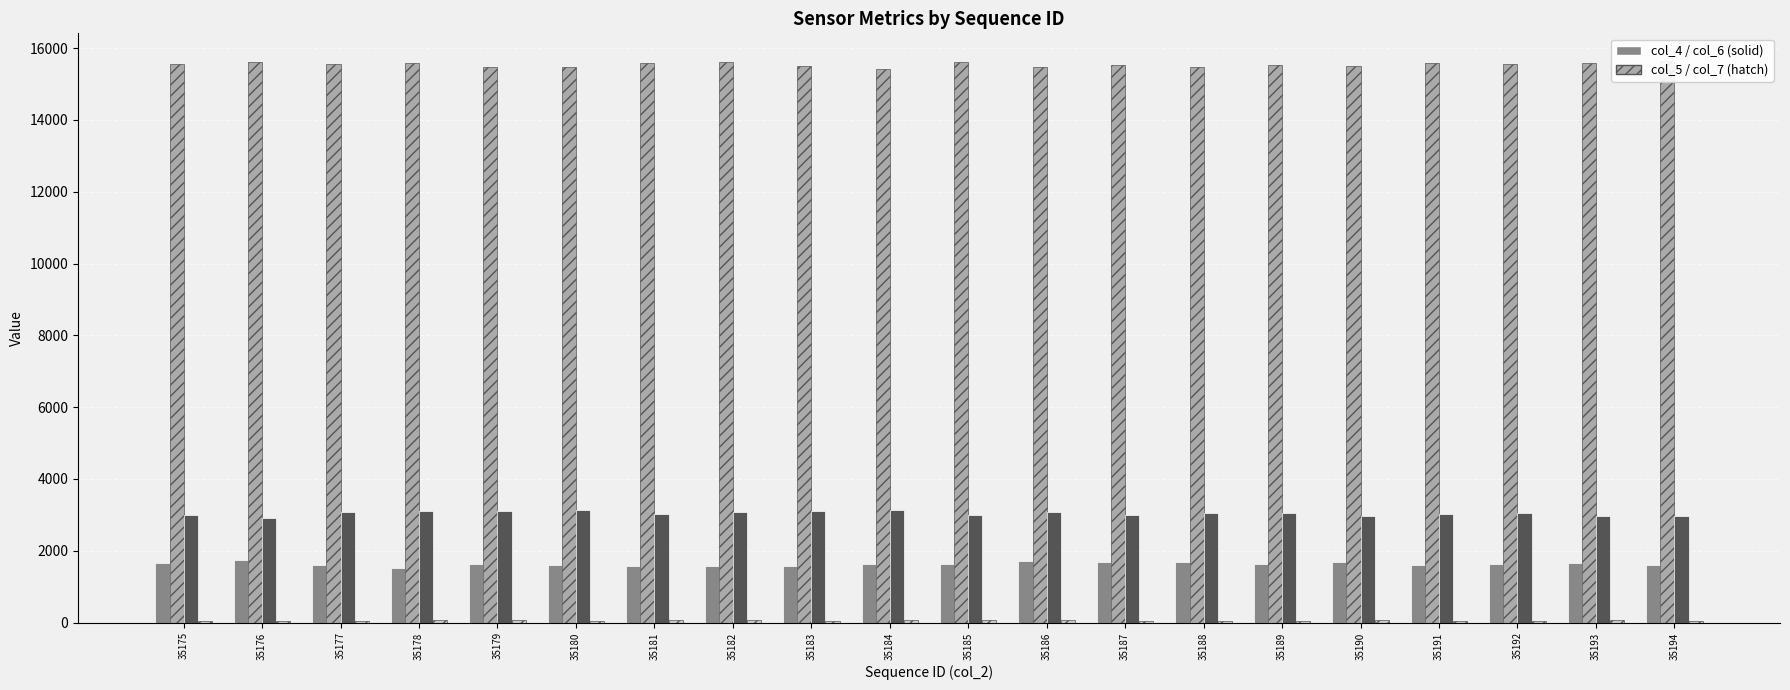

What are all the series names shown in the legend?

col_4, col_5, col_6, col_7